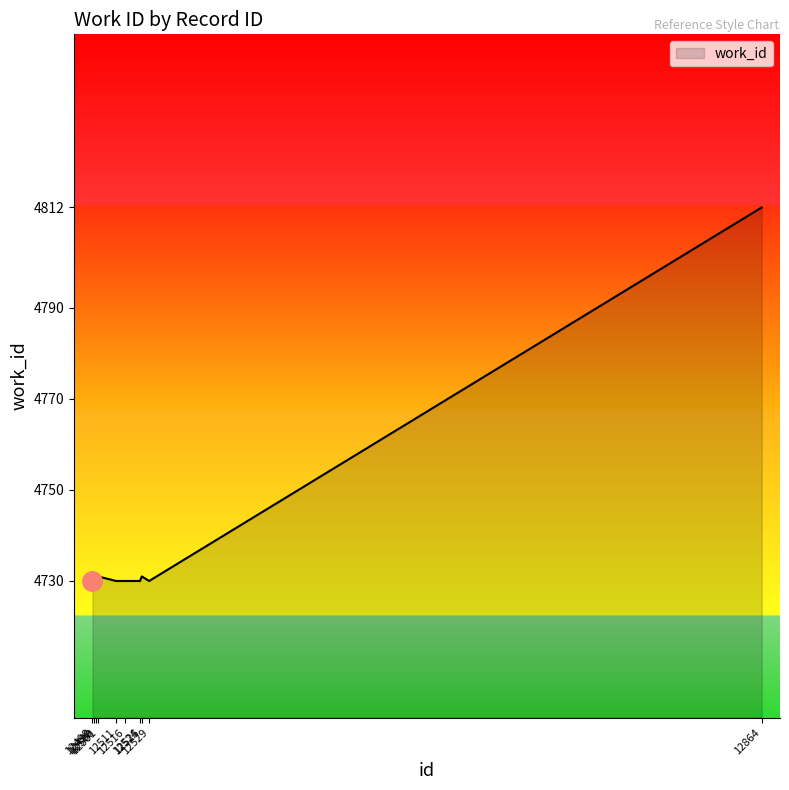

What is the maximum value shown in the chart?

4812